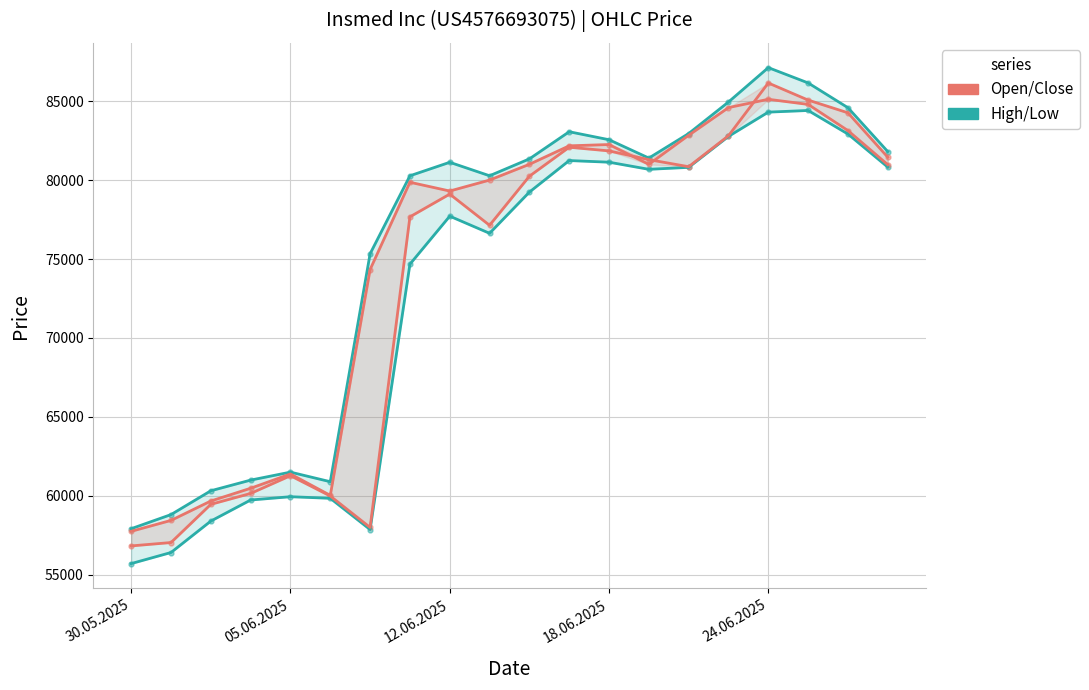

What is the label of the 9th point from the right?

11